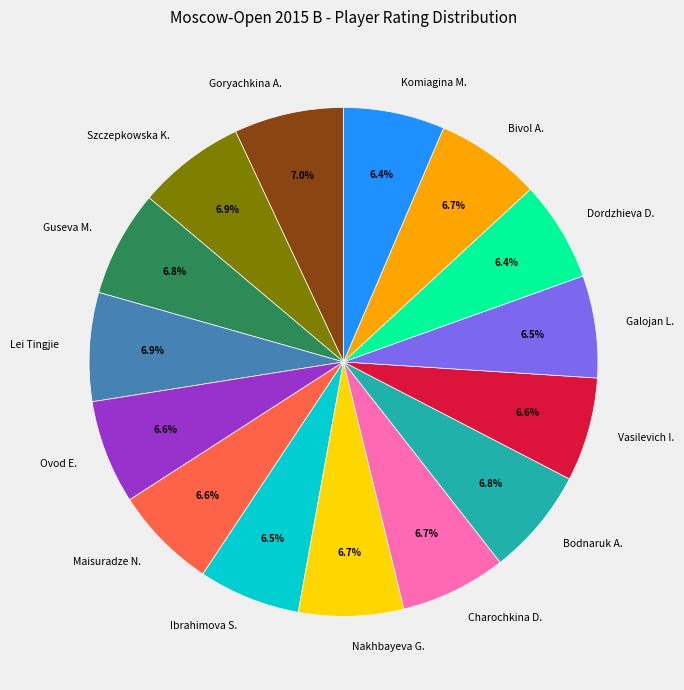

Do Komiagina M. and Szczepkowska K. together represent more than half of the pie?

No